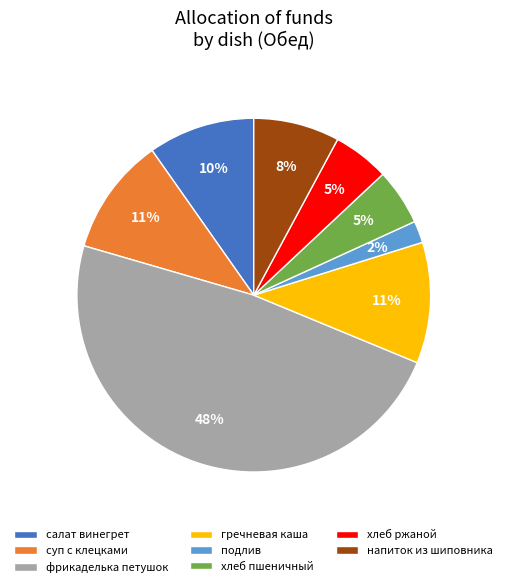

How many slices are in this pie chart?

8